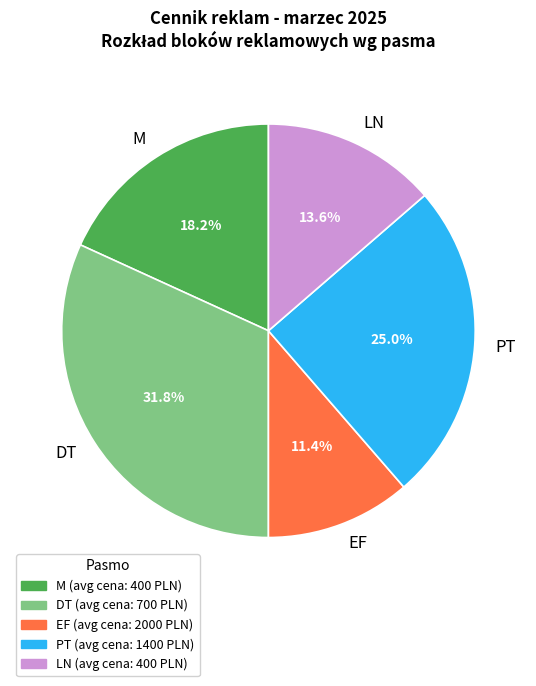

Count the number of slices in the pie.

5